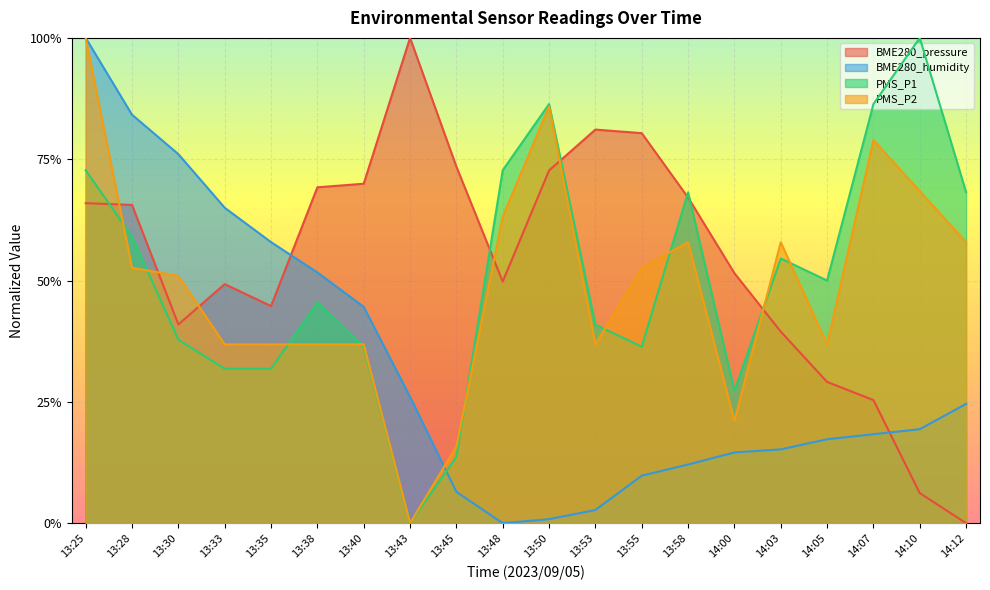

What is the difference between the maximum and minimum values in the PMS_P1 series?

1.0